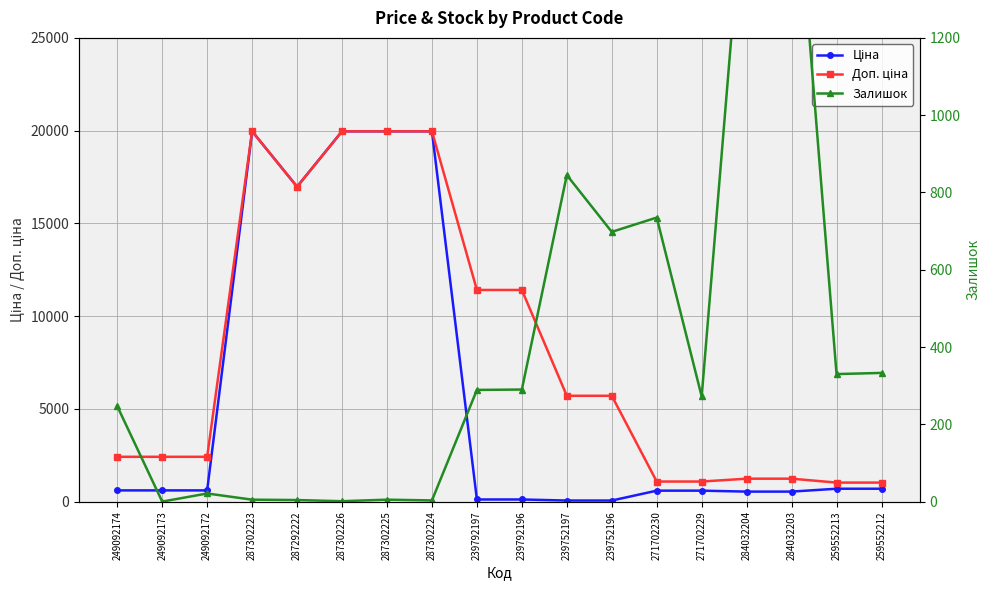

True or false: Залишок has a value of 138.8 at 239792196.

False